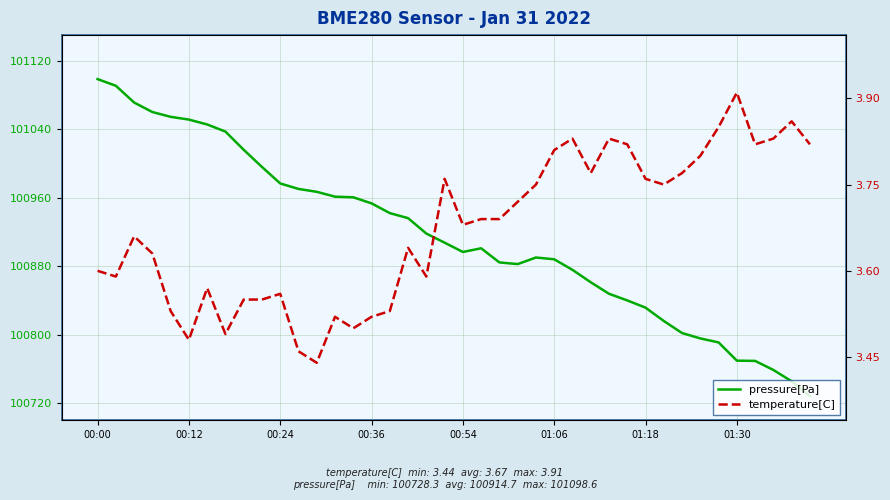

How many categories are shown in the chart?

40